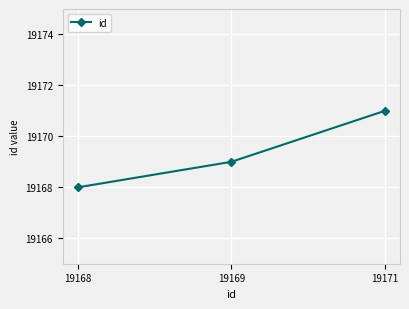

Which has a higher value, 19169 or 19171?

19171